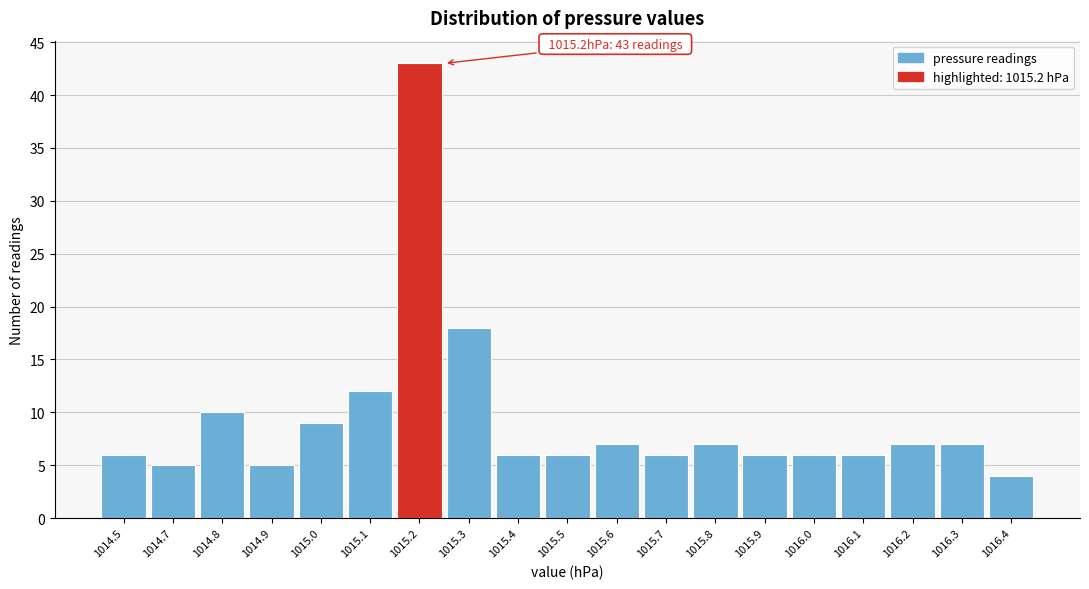

Reading left to right, list all the values displayed in this chart.

1014.5=6	1014.7=5	1014.8=10	1014.9=5	1015.0=9	1015.1=12	1015.2=43	1015.3=18	1015.4=6	1015.5=6	1015.6=7	1015.7=6	1015.8=7	1015.9=6	1016.0=6	1016.1=6	1016.2=7	1016.3=7	1016.4=4